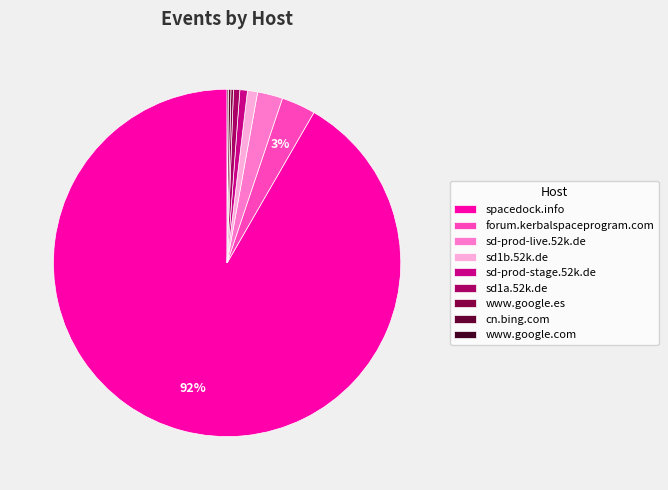

To the nearest percent, what is the difference between the largest and smallest slice percentages?

92%